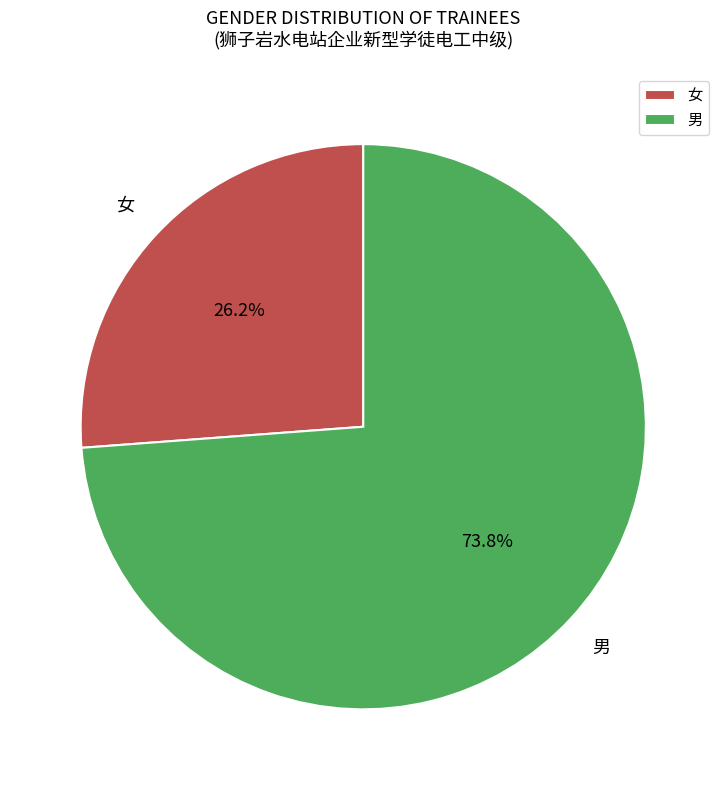

To the nearest percent, what is the combined percentage of 女 and 男?

100%